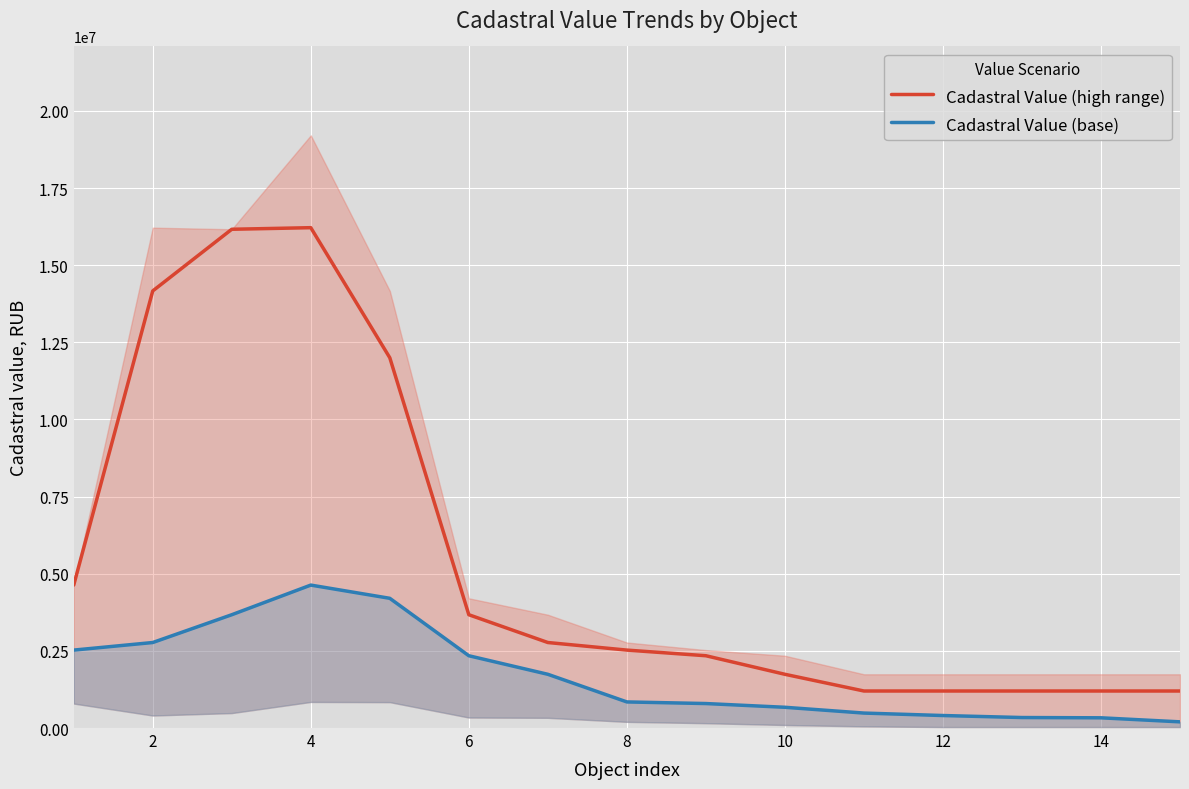

What is the value of the Cadastral Value (high range) point at the 9th from the left?

2342733.1